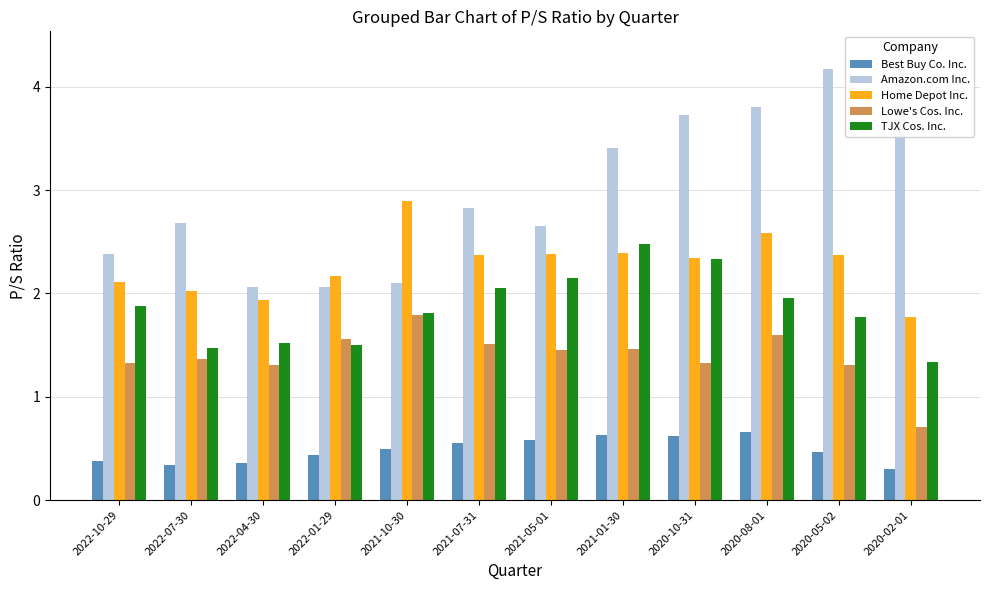

What is the sum of all Best Buy Co. Inc. values?

5.8